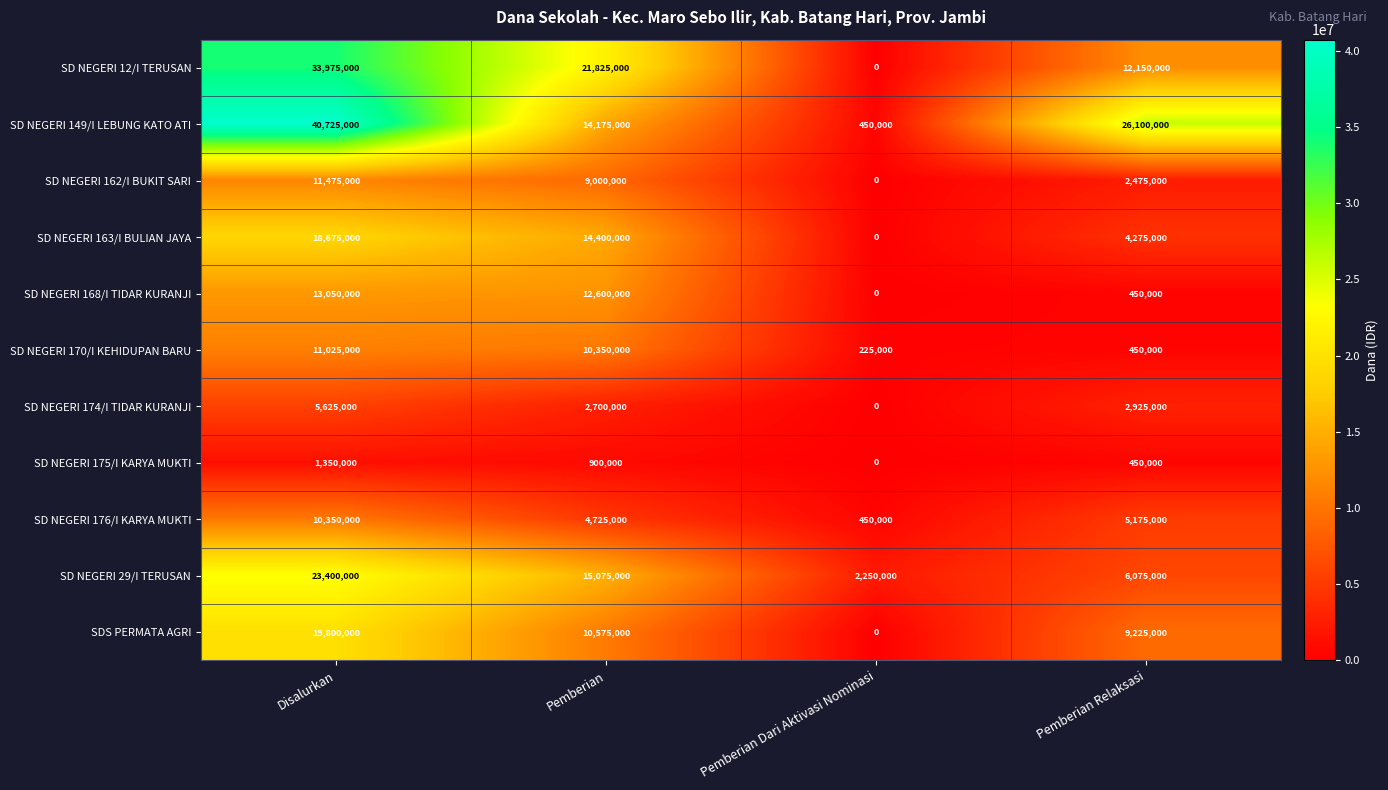

Count the number of categories in the chart.

4